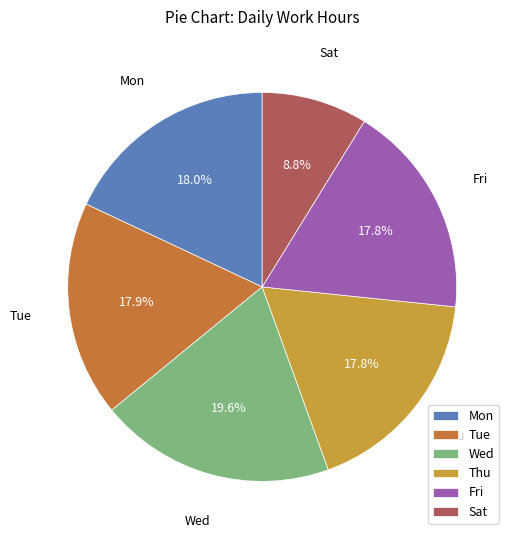

To the nearest percent, what is the average slice percentage?

17%